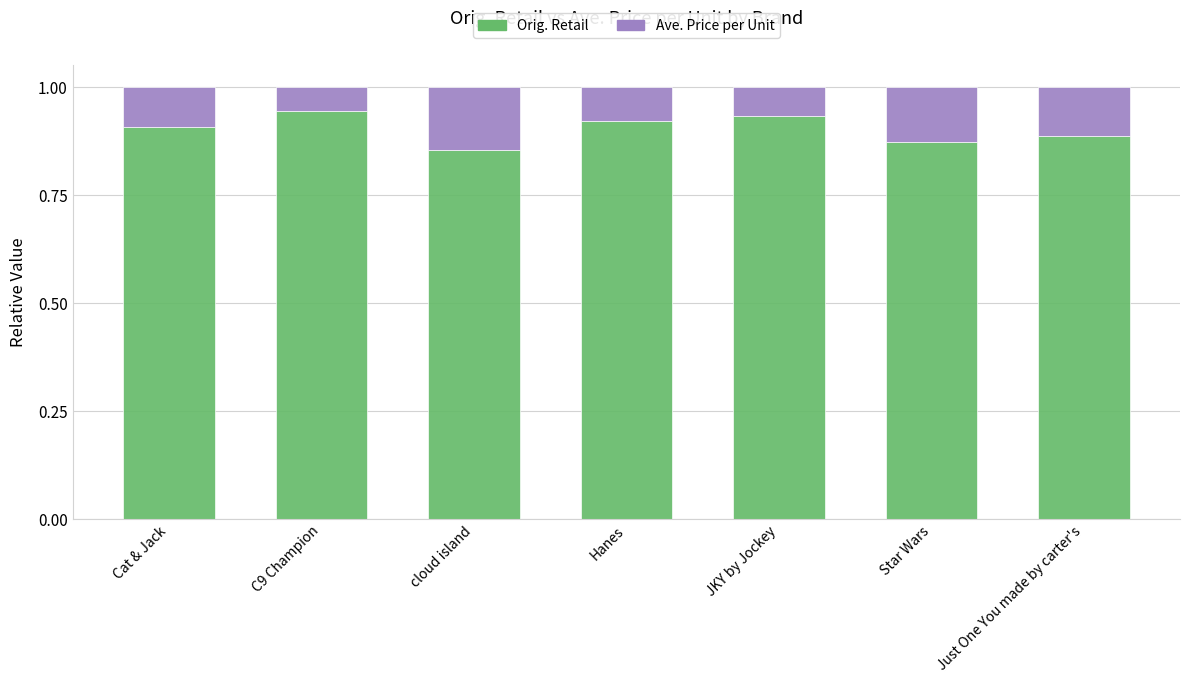

True or false: Orig. Retail has a value of 0.9 at JKY by Jockey.

True